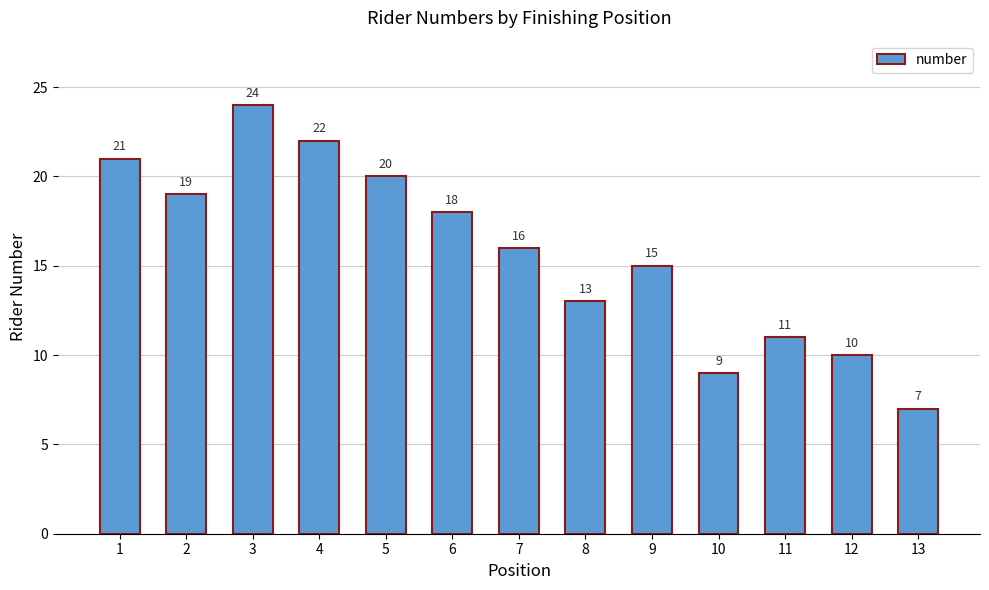

What is the change in value from 1 to 2?

-2